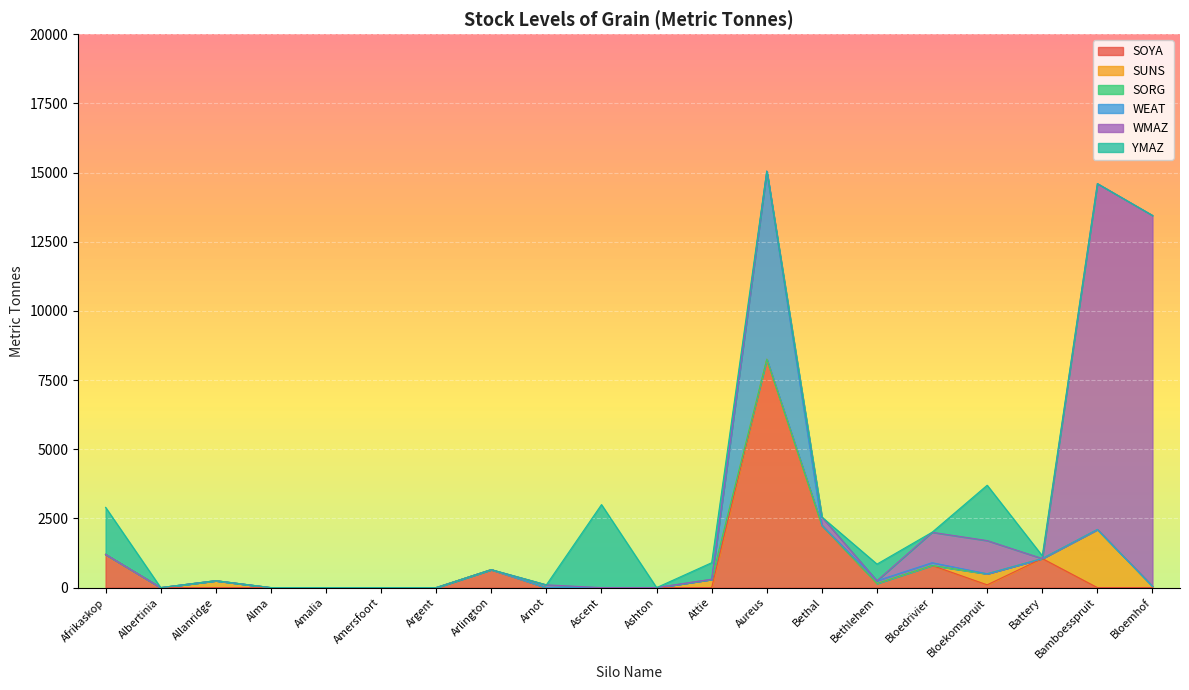

After their last crossing, which series has the higher values: YMAZ or WMAZ?

WMAZ